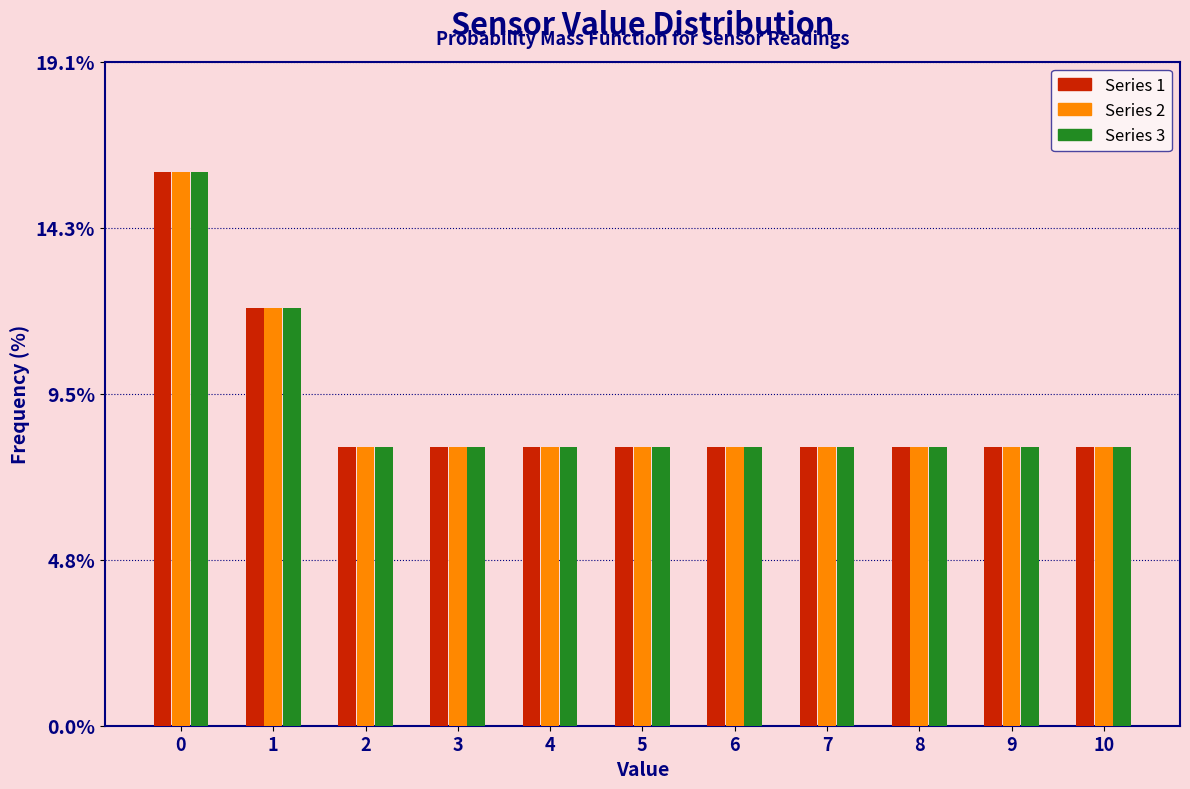

The Series 3 series shows 8.0 at 10. True or false?

True